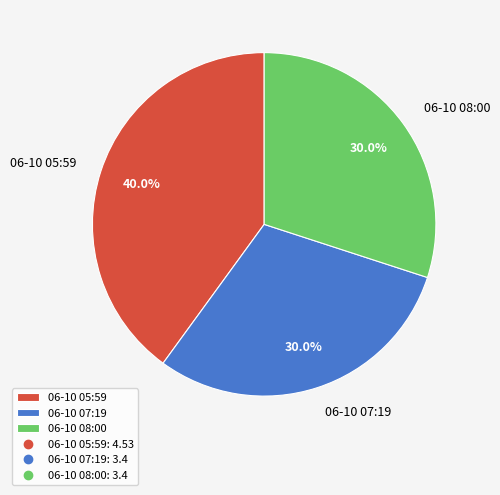

To the nearest percent, what is the average slice percentage?

33%